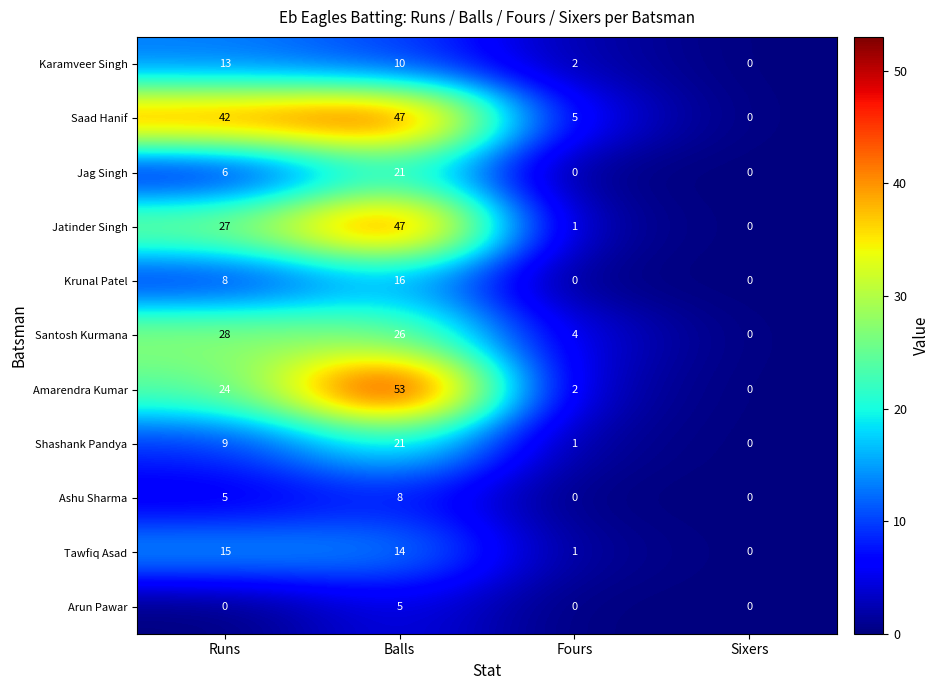

Between Balls and Sixers, which series saw the biggest shift?

Amarendra Kumar